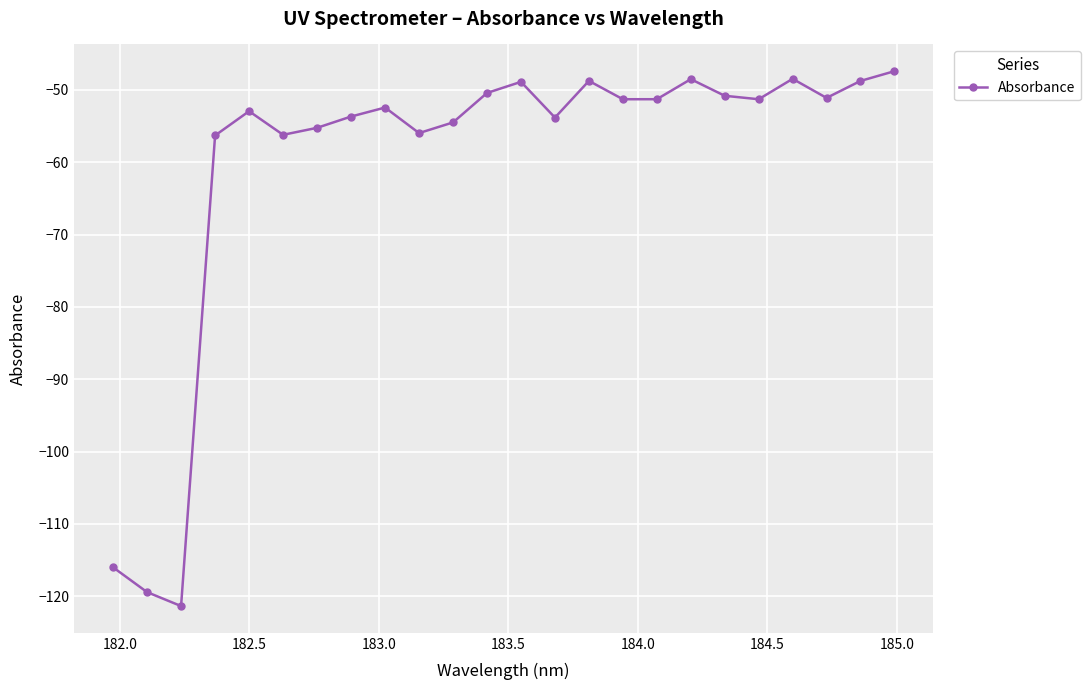

What is the value of the 12th point from the left?

-50.4